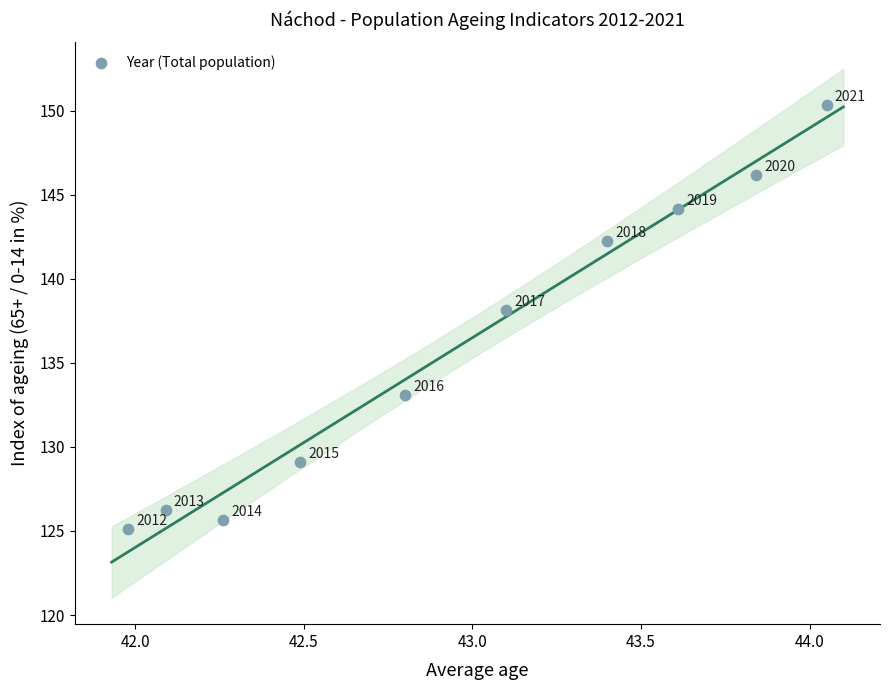

What is the range of Y values (max minus min)?

25.2